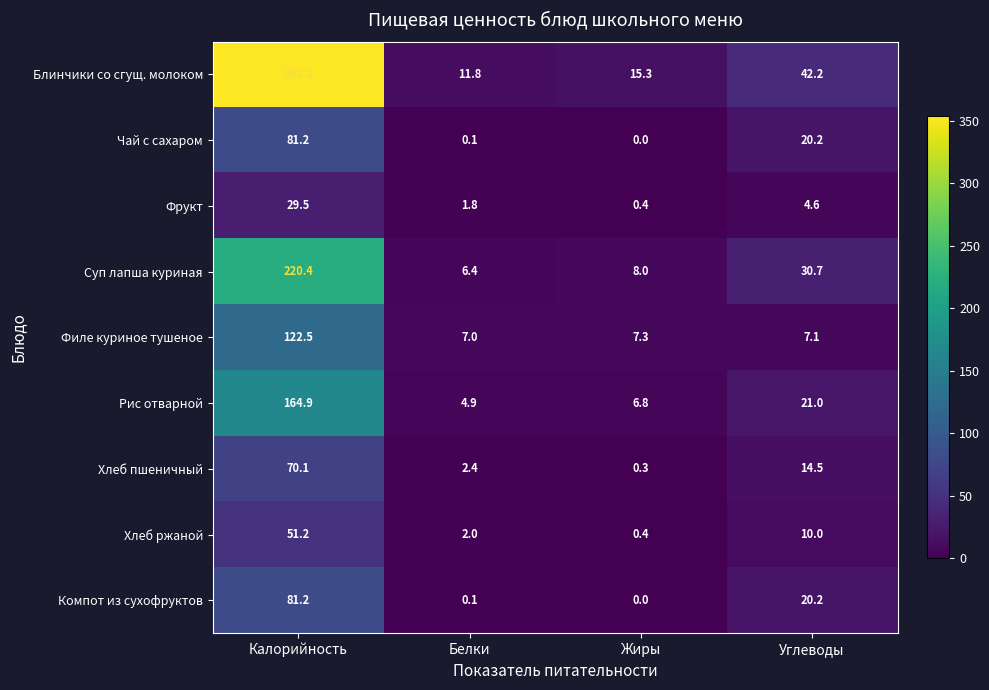

What is the average value of the Блинчики со сгущ. молоком series?

105.7